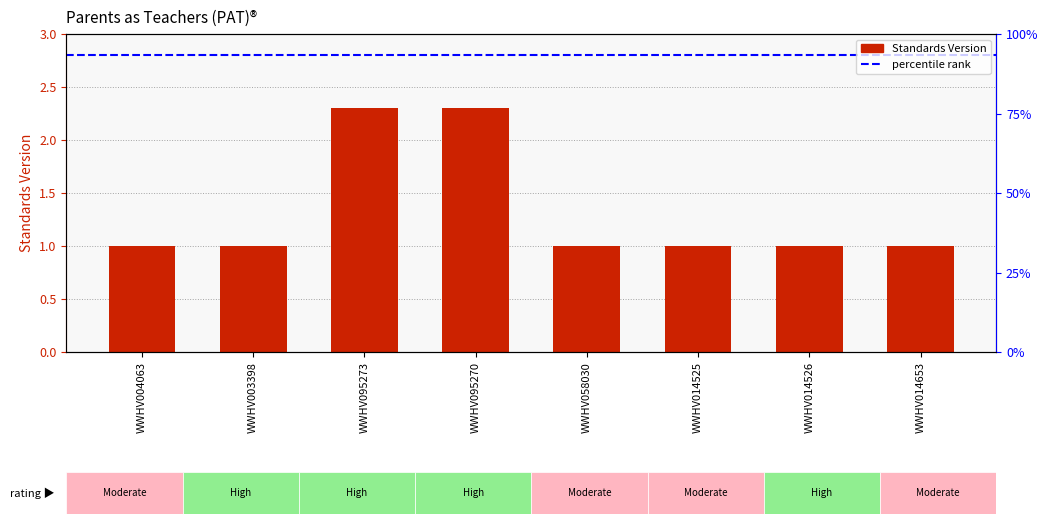

The chart shows a value of 1.0 at WWHV004063. True or false?

True